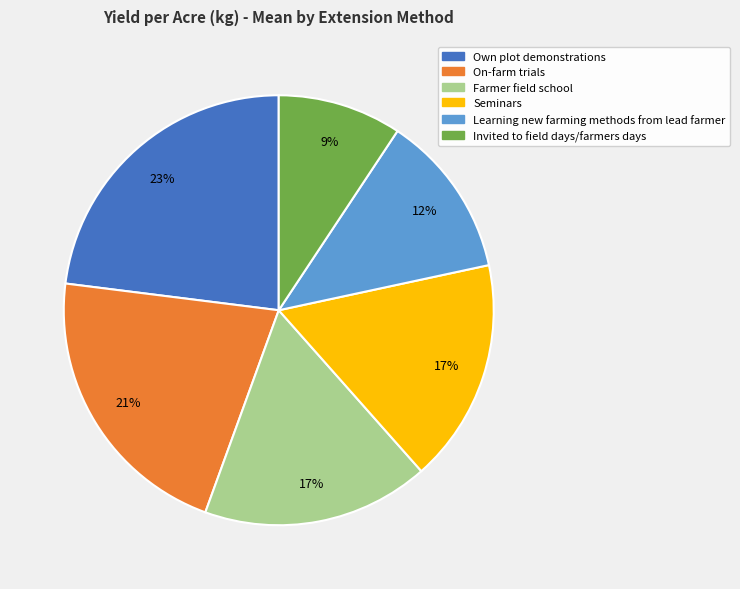

To the nearest percent, what percentage of the pie is Invited to field days/farmers days?

9%